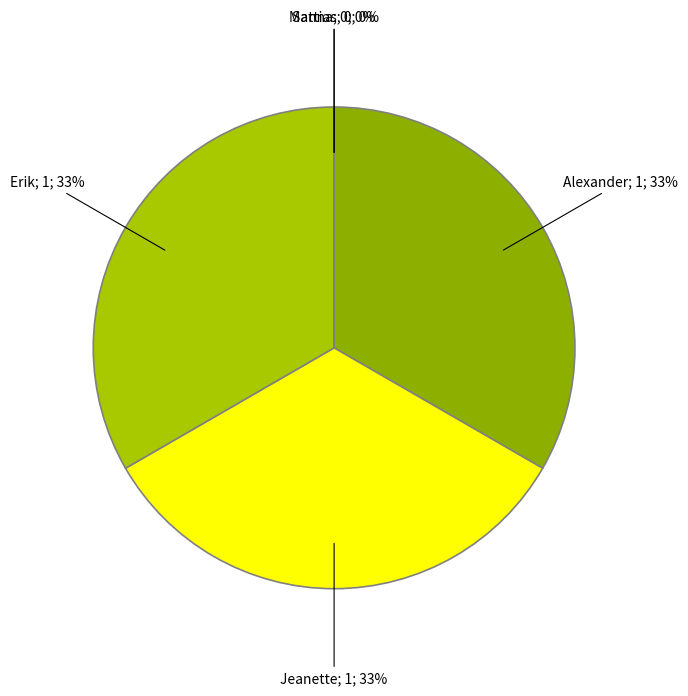

To the nearest percent, what percentage of the pie is Jeanette?

33%